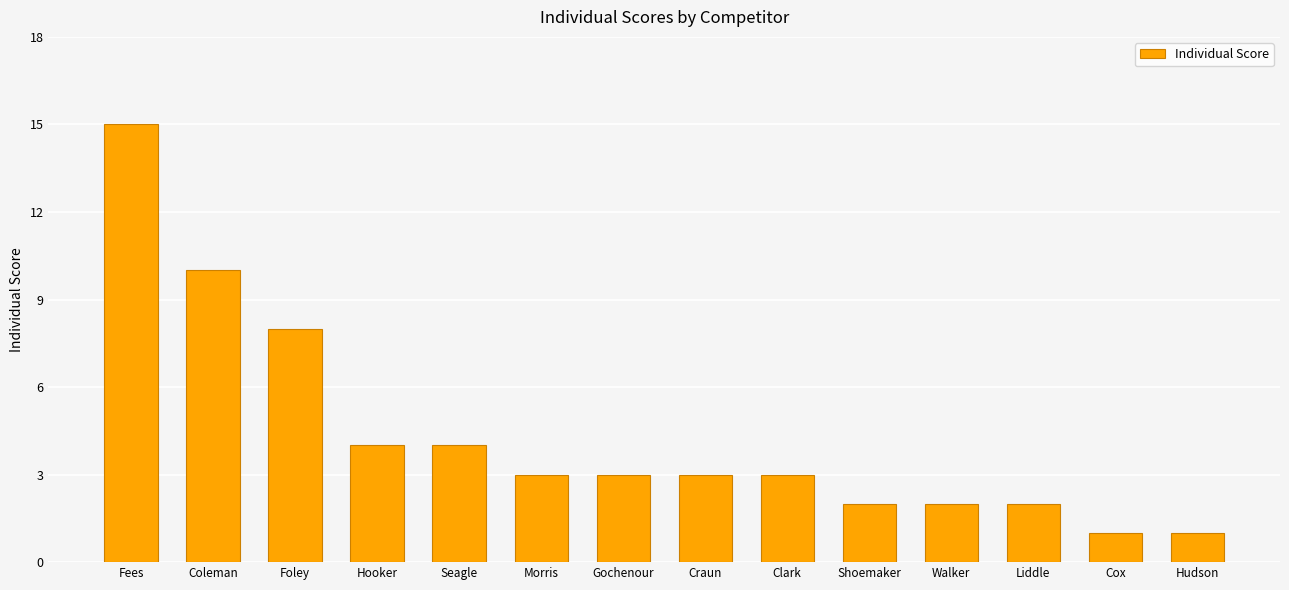

Reading left to right, extract all data points from this chart.

15	10	8	4	4	3	3	3	3	2	2	2	1	1